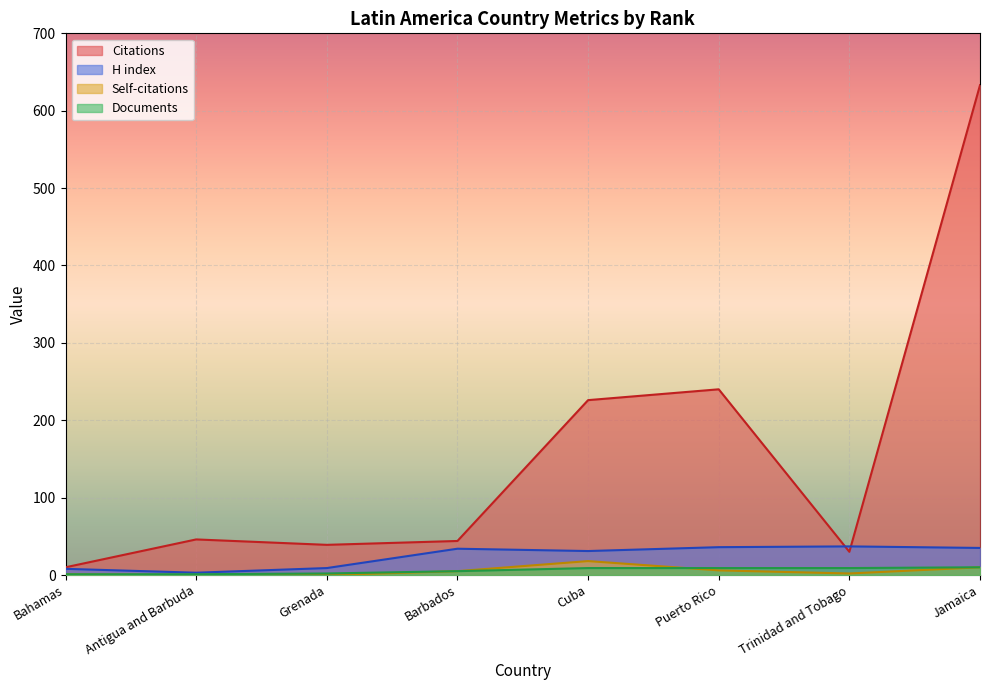

What is the total value across all series at Grenada?

50